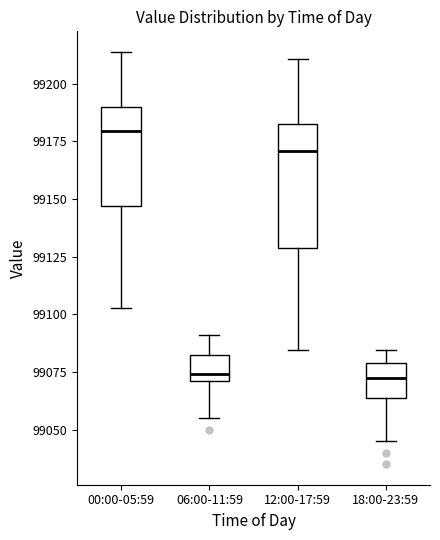

Reading left to right, transcribe this box plot: for each box, give where its median line is, the range the box spans, and where its two whiskers end, as read against the y-axis. The values are not printed on the chart, so give them approximately, as read against the axis.

00:00-05:59: median 99180, box 99145 to 99190, whiskers 99105 to 99215
06:00-11:59: median 99075, box 99070 to 99080, whiskers 99055 to 99090
12:00-17:59: median 99170, box 99130 to 99185, whiskers 99085 to 99210
18:00-23:59: median 99070, box 99065 to 99080, whiskers 99045 to 99085